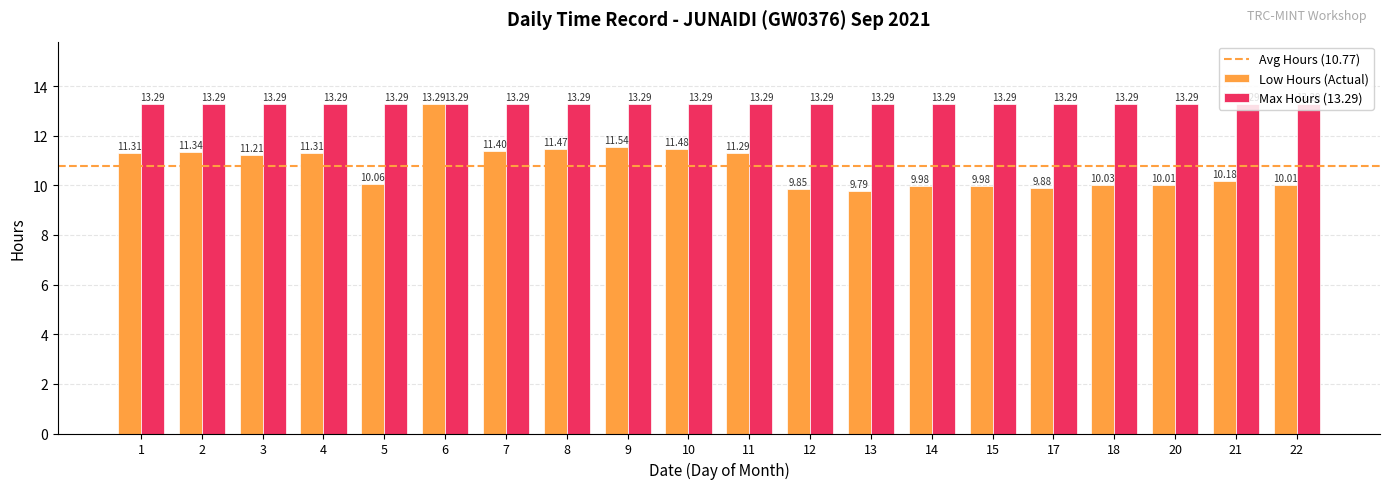

What is the average value of the Max Hours (13.29) series?

13.3